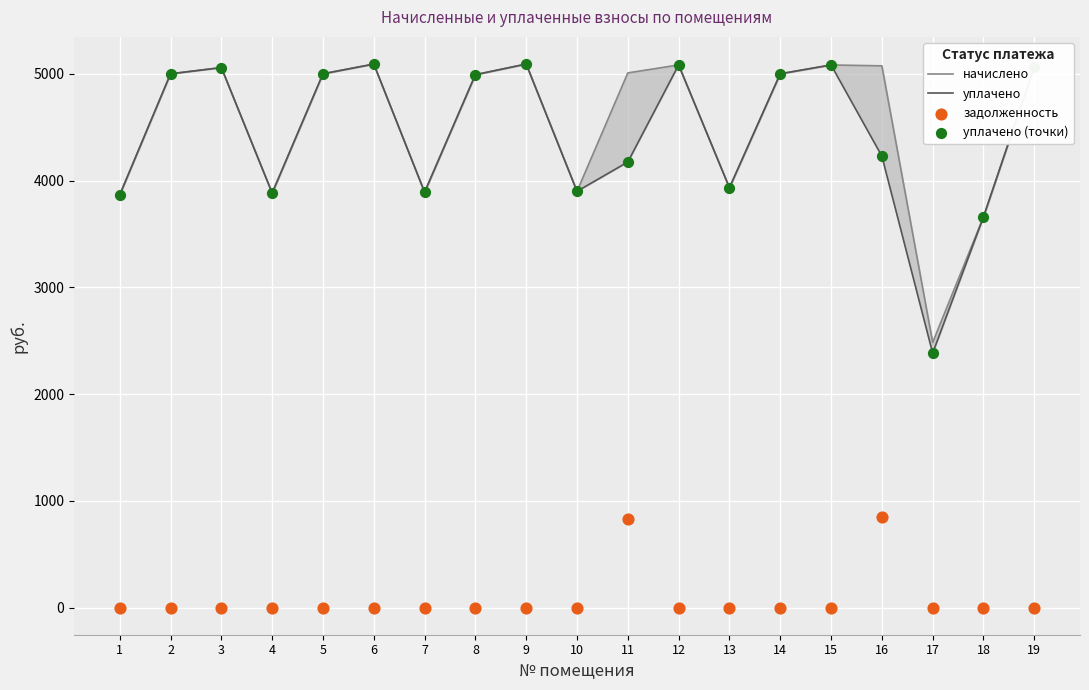

Which series reaches the minimum Y coordinate?

задолженность